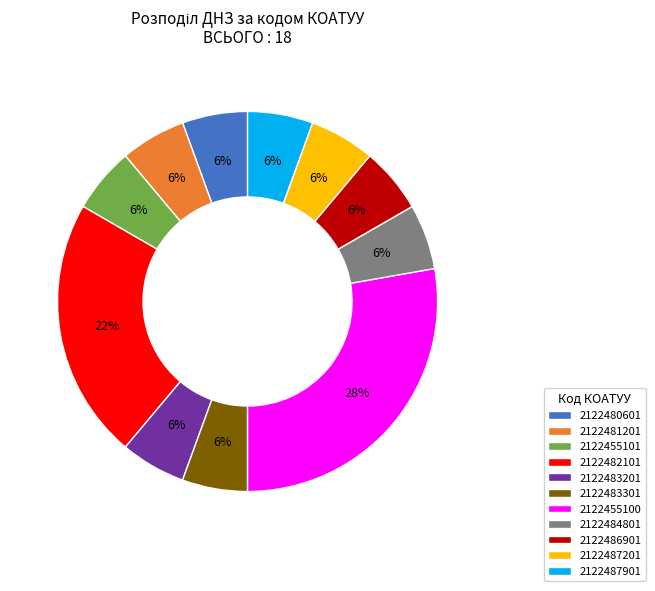

How many slices are in this pie chart?

11